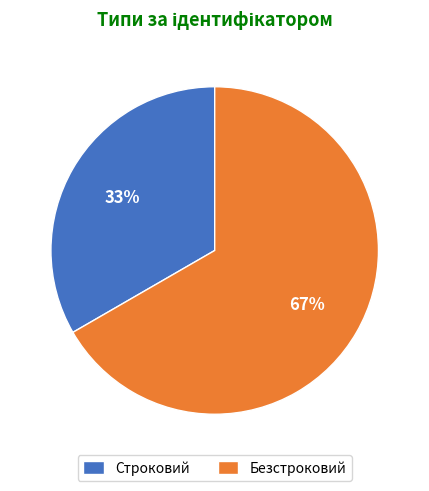

To the nearest percent, what is the average slice percentage?

50%